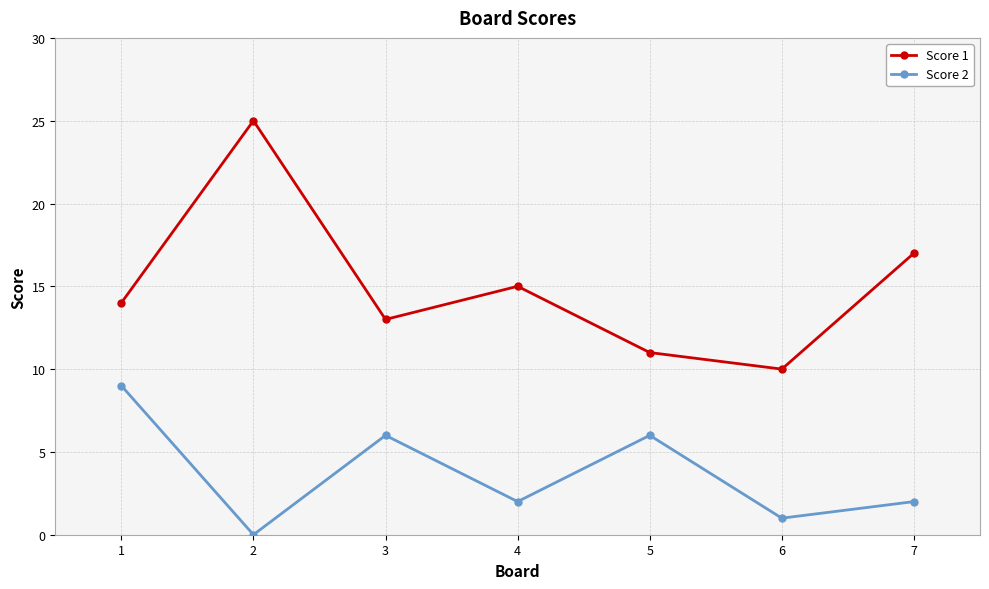

The value of Score 1 at 6 is 3. True or false?

False